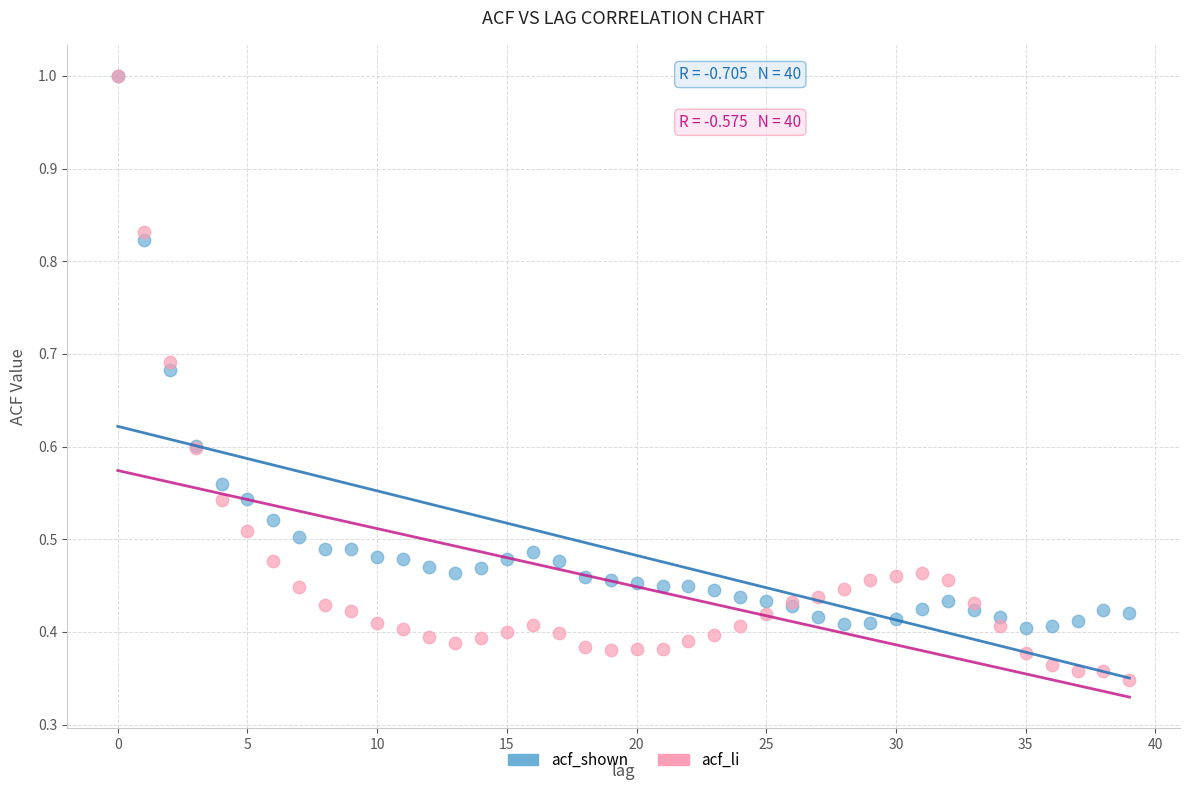

What are all the series names shown in the legend?

acf_shown, acf_li